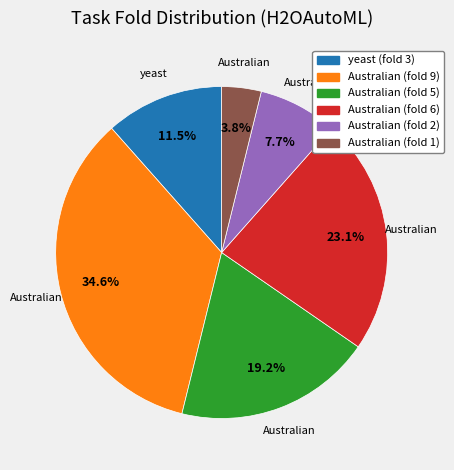

Between yeast (fold 3) and Australian (fold 1), which is larger?

yeast (fold 3)